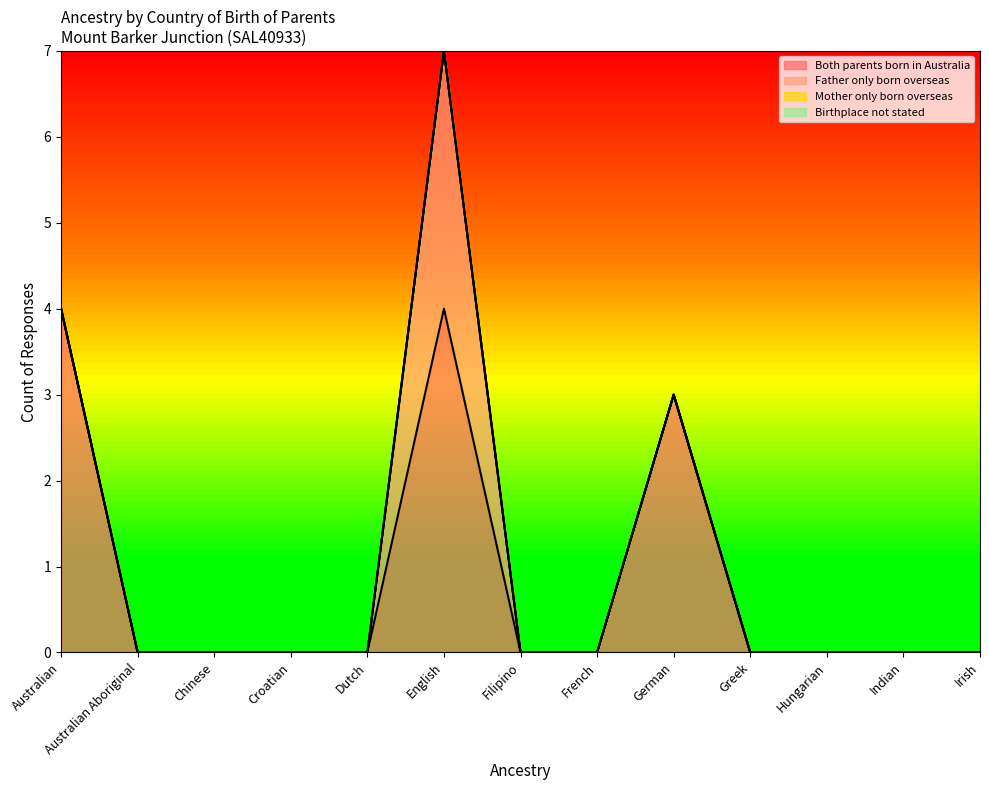

Rank the series at Greek from highest to lowest value.

Both parents born in Australia, Father only born overseas, Mother only born overseas, Birthplace not stated